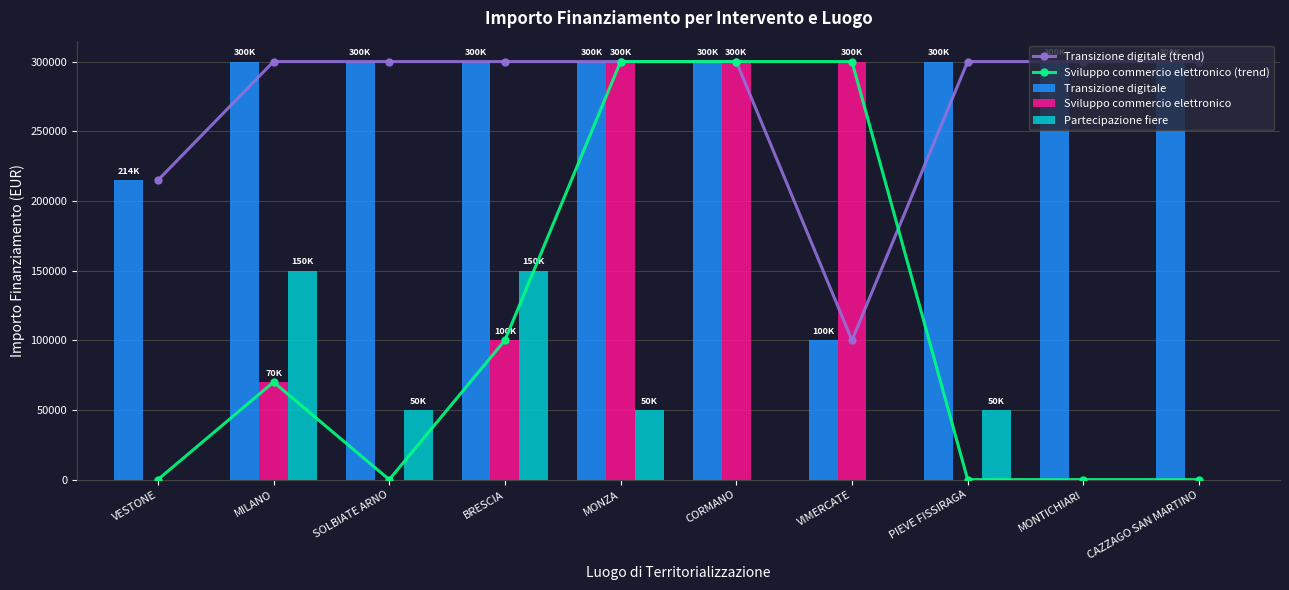

What is the sum of the Transizione digitale values at CORMANO and BRESCIA?

600000